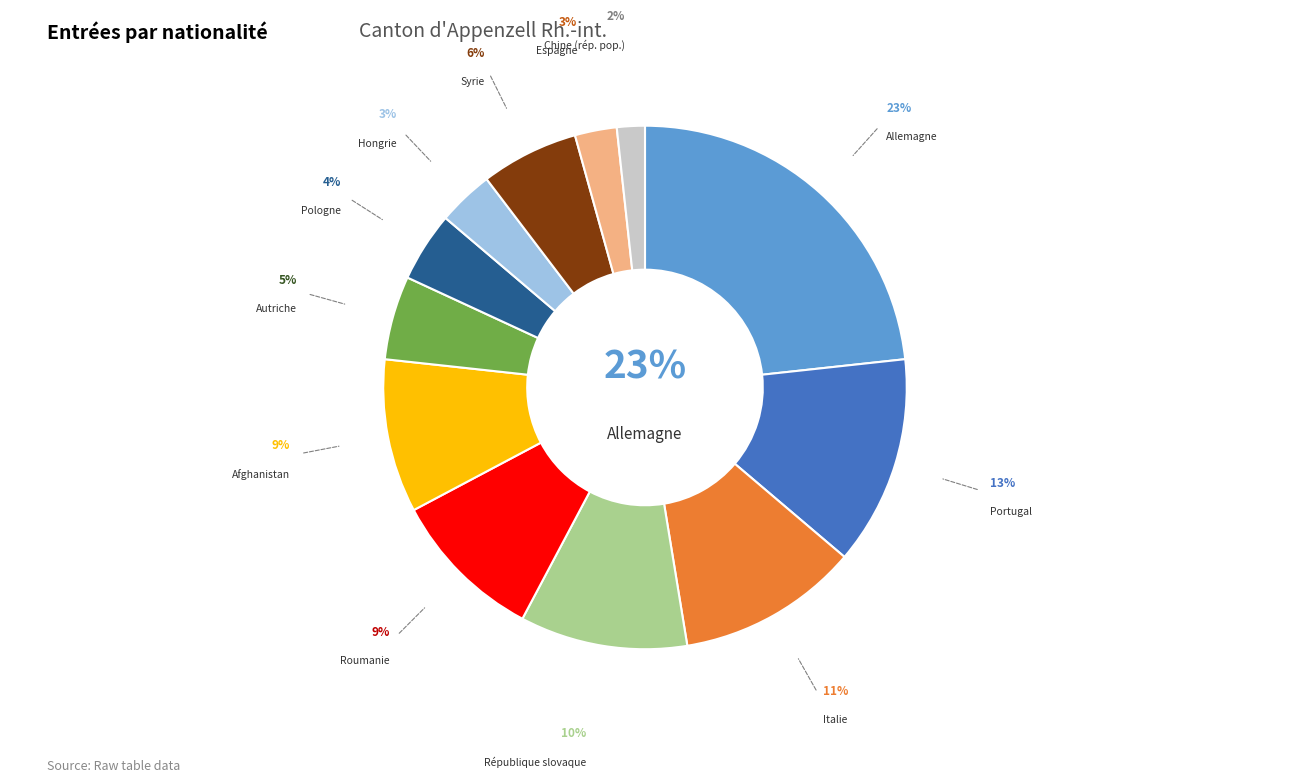

To the nearest percent, what is the average slice percentage?

8%